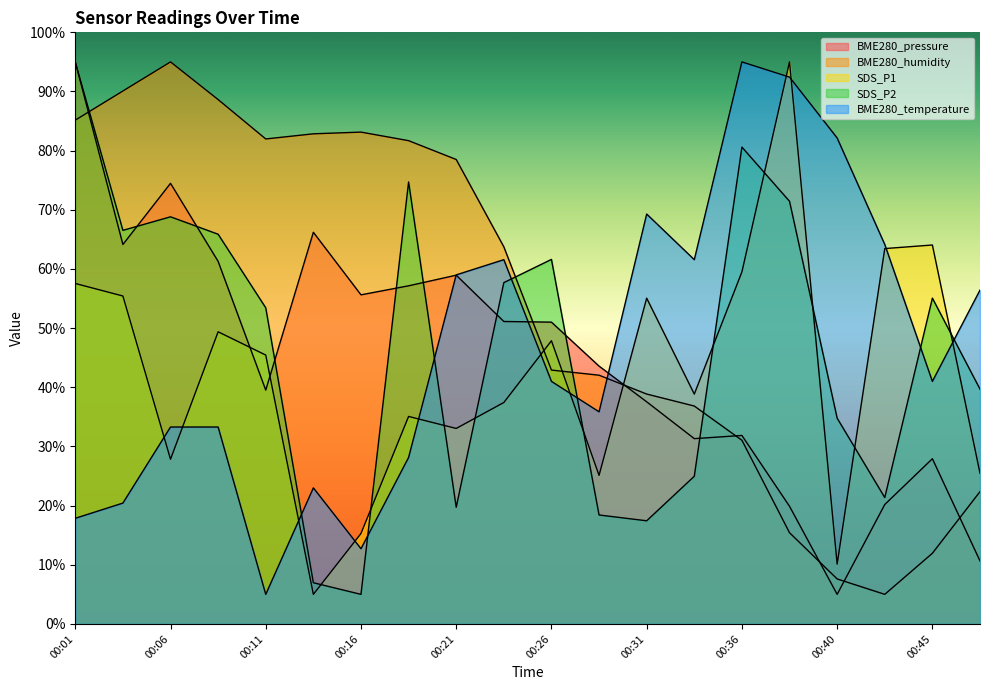

Rank the series at 00:06 from highest to lowest value.

BME280_humidity, BME280_pressure, SDS_P2, BME280_temperature, SDS_P1